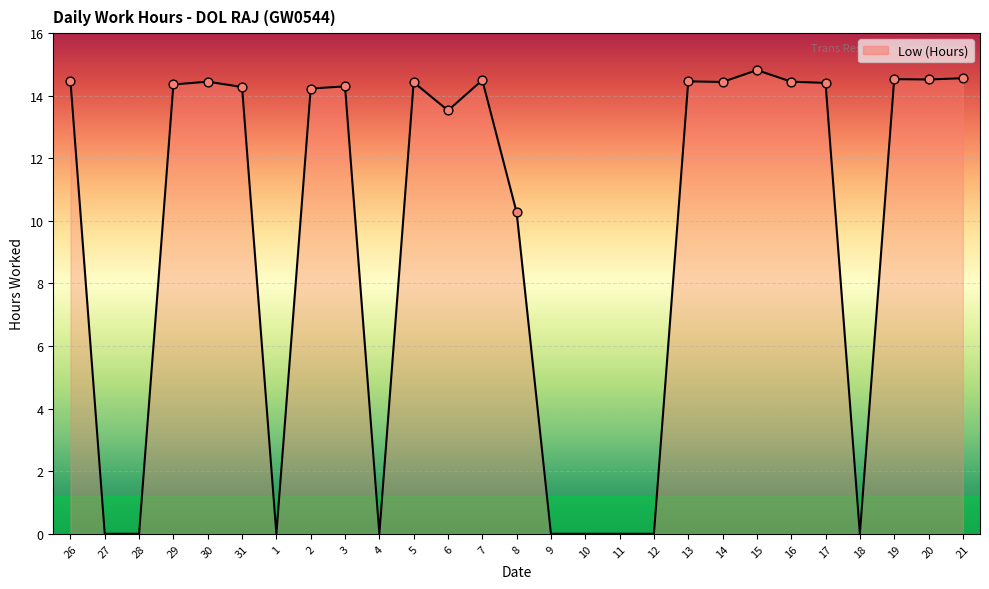

Between 11 and 5, which is larger?

5